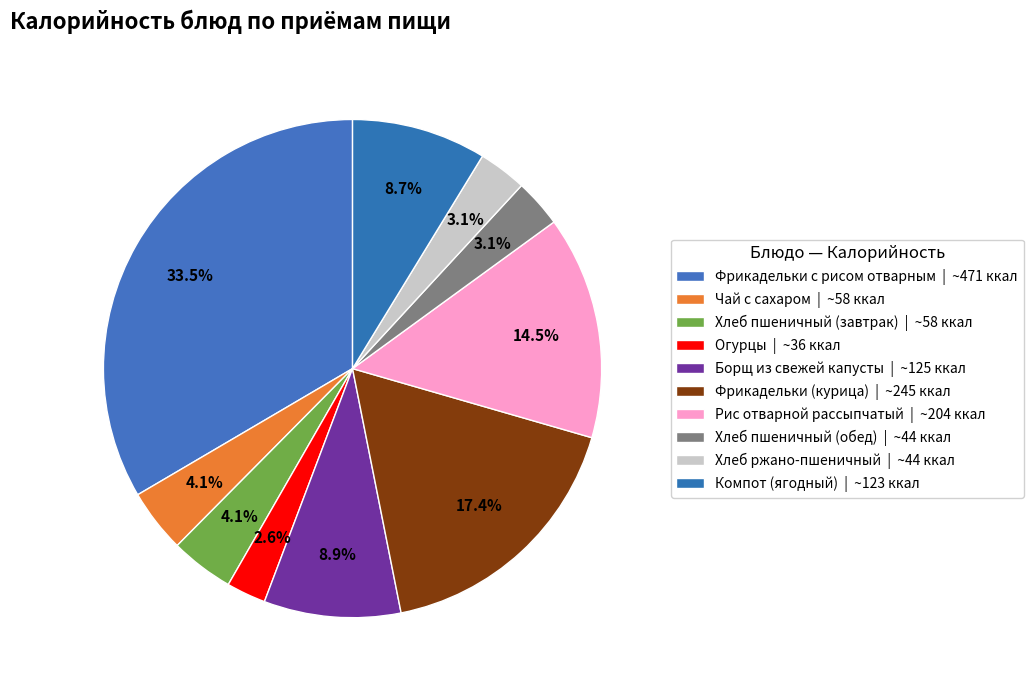

How many slices are in this pie chart?

10